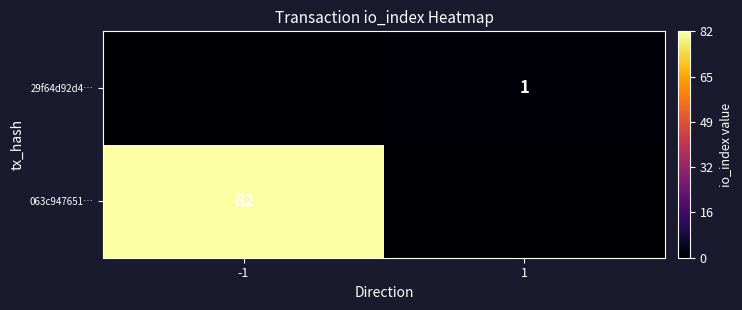

The 063c947651… series shows 82 at -1. True or false?

True